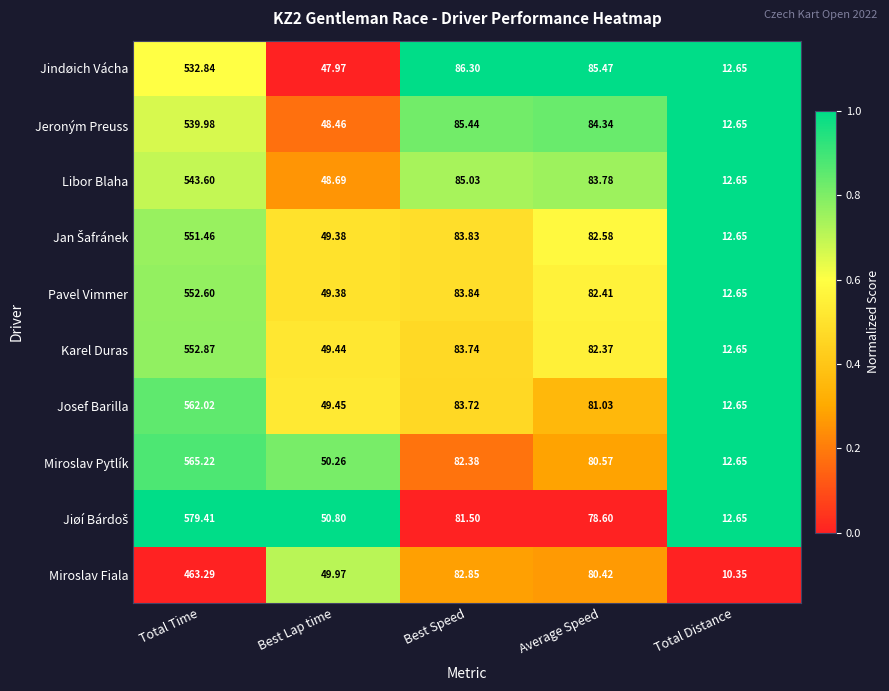

At which category does the chart reach its minimum across all series?

Total Distance